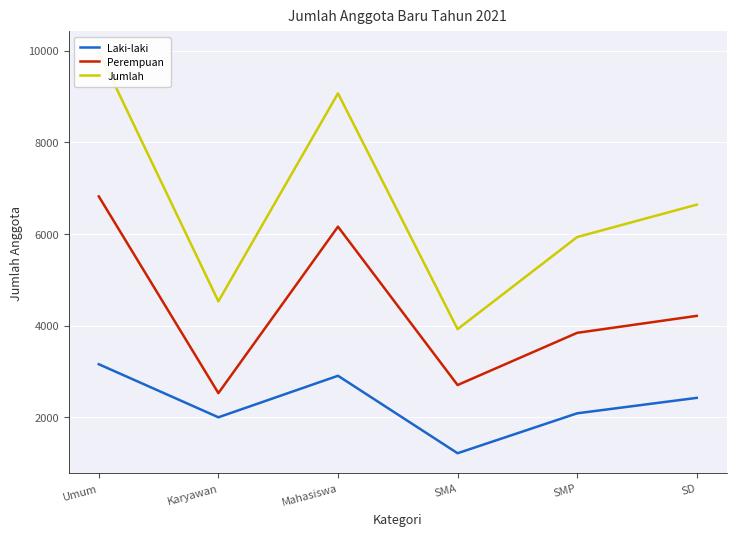

Between Mahasiswa and SD, which is larger?

Mahasiswa